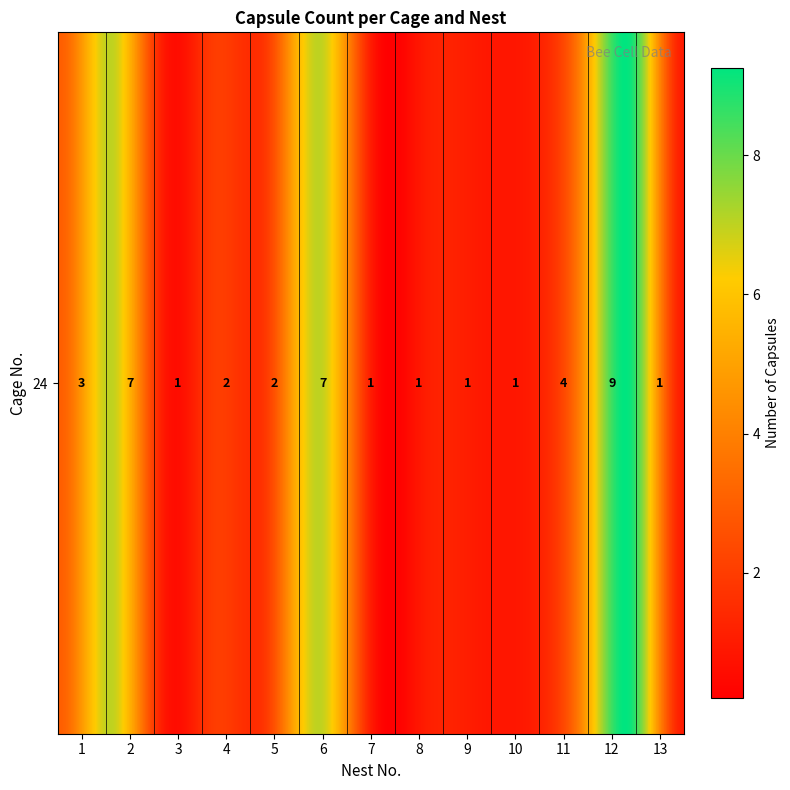

The value at 24_6 is 10. True or false?

False